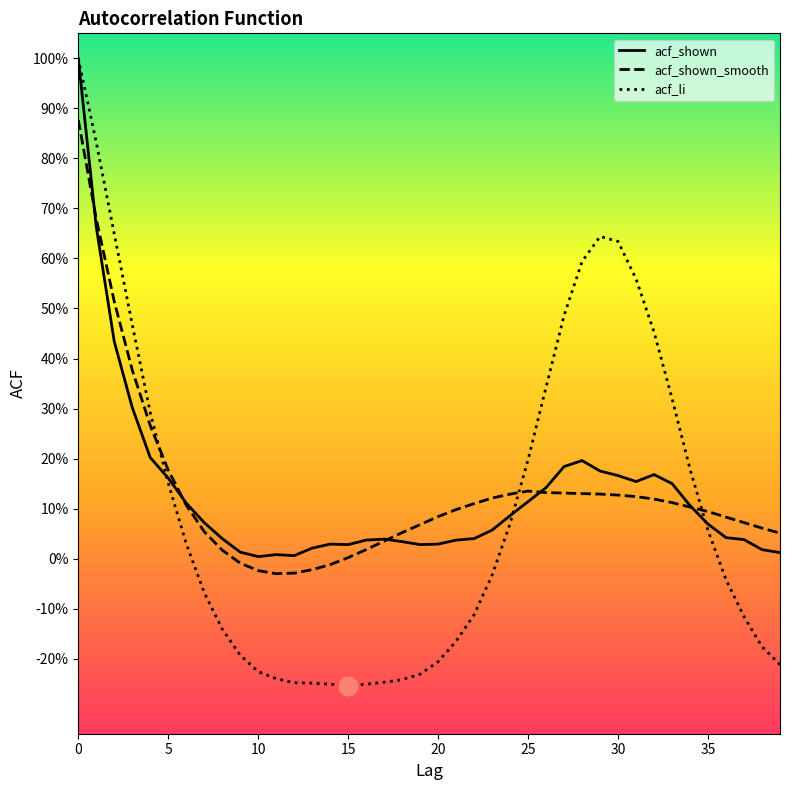

What are all the series names shown in the legend?

acf_shown, acf_shown_smooth, acf_li